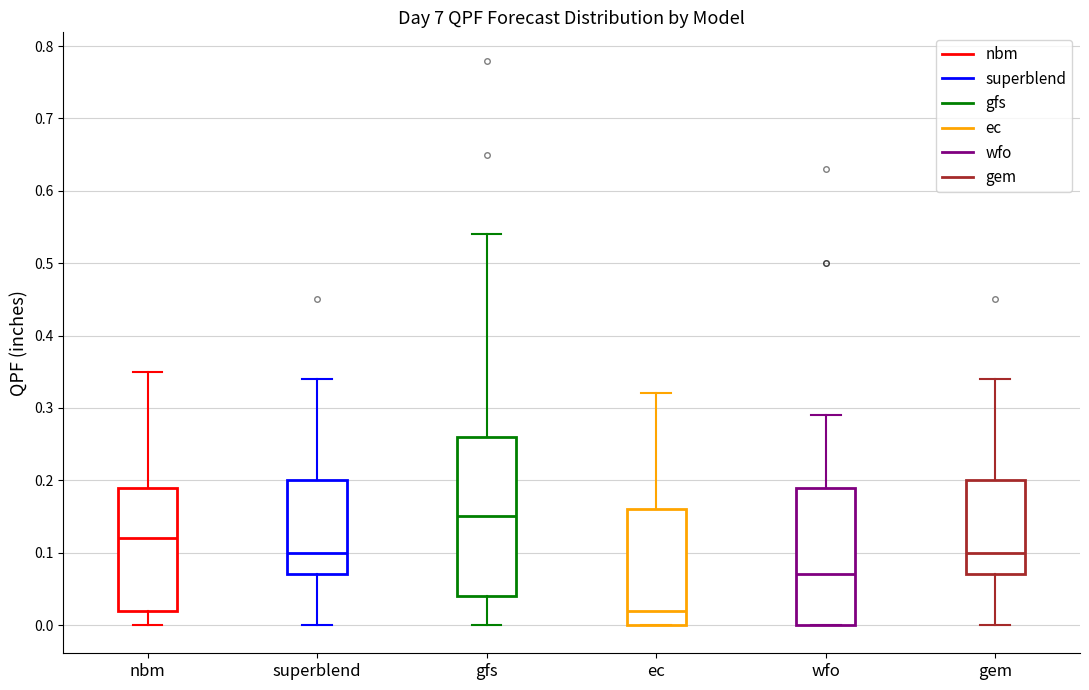

Reading left to right, read every box against the y-axis: the position of its median line, the range the box covers, and the ends of its whiskers. The values are not printed on the chart, so give them approximately, as read against the axis.

nbm: median 0.12, box 0.02 to 0.19, whiskers 0.00 to 0.35
superblend: median 0.10, box 0.07 to 0.20, whiskers 0.00 to 0.34
gfs: median 0.15, box 0.04 to 0.26, whiskers 0.00 to 0.54
ec: median 0.02, box 0.00 to 0.16, whiskers 0.00 to 0.32
wfo: median 0.07, box 0.00 to 0.19, whiskers 0.00 to 0.29
gem: median 0.10, box 0.07 to 0.20, whiskers 0.00 to 0.34